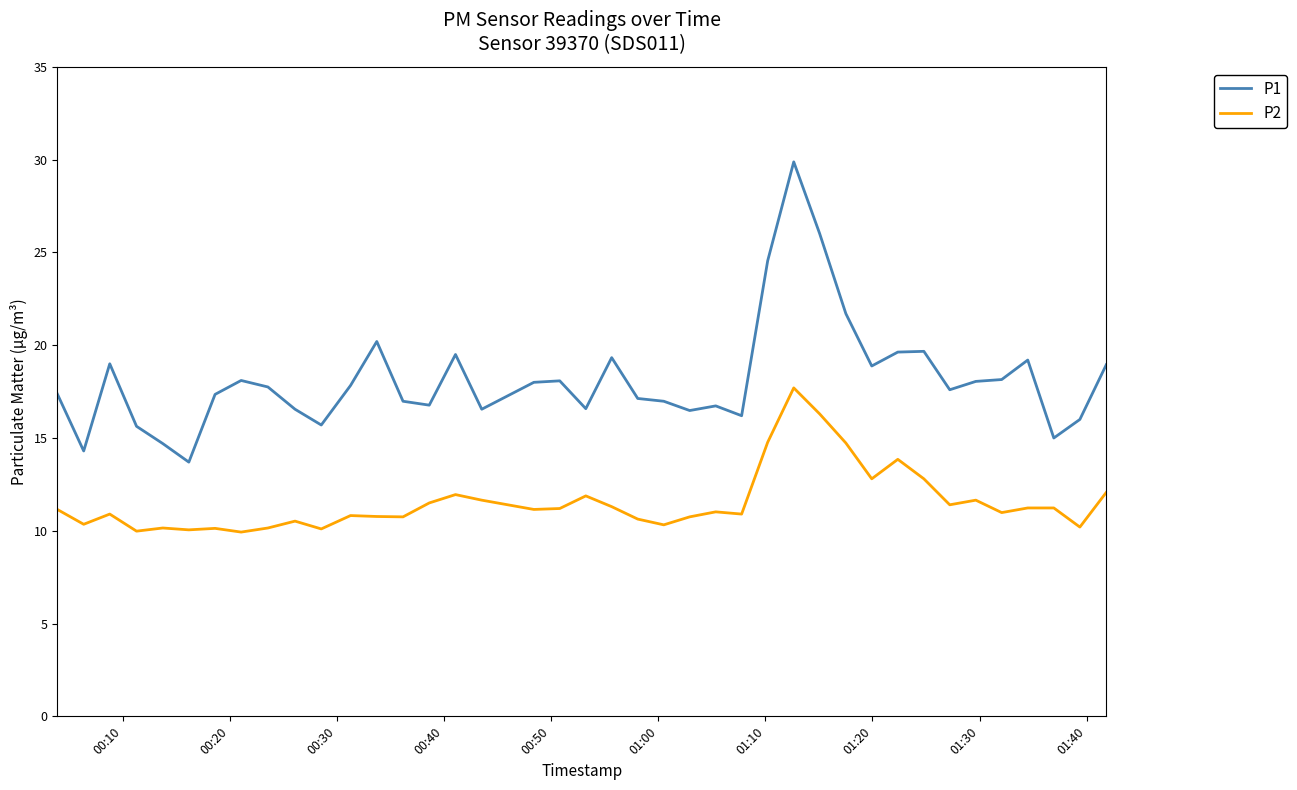

Rank the series by their maximum value, from highest to lowest.

P1, P2